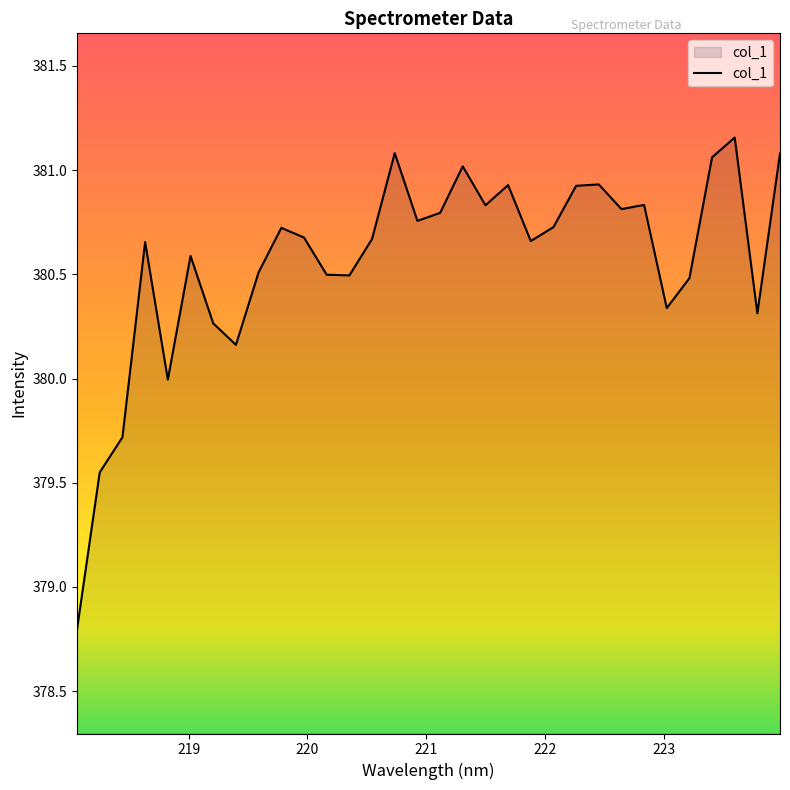

What is the smallest value displayed?

378.8